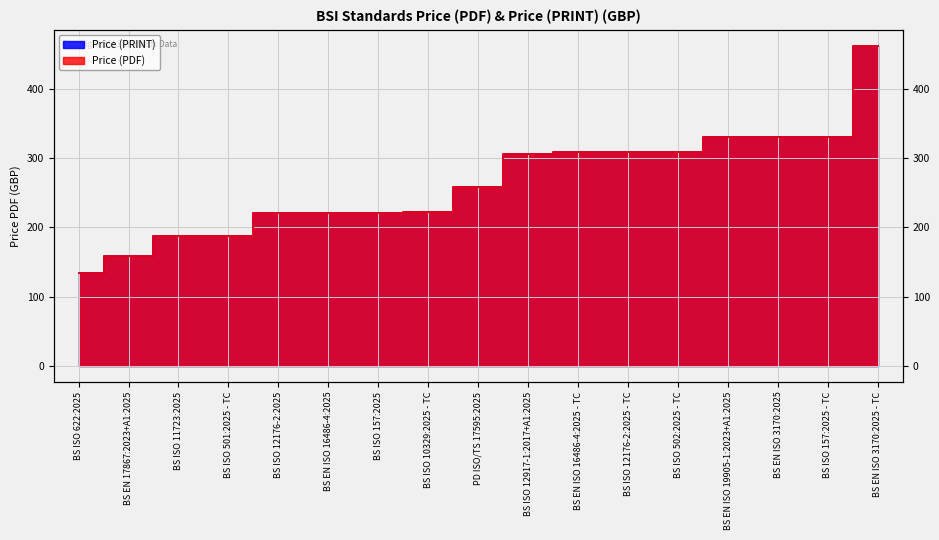

Rank the series at BS ISO 12176-2:2025 from highest to lowest value.

Price (PDF), Price (PRINT)